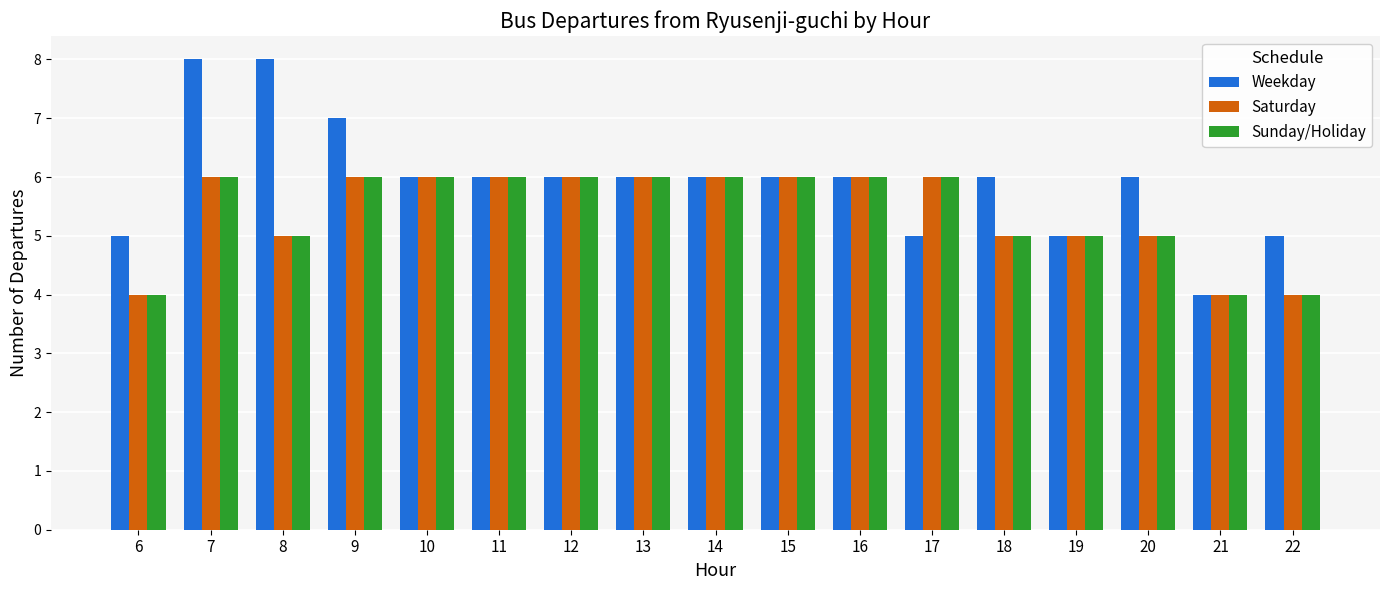

What is the lowest value of the Weekday series?

4